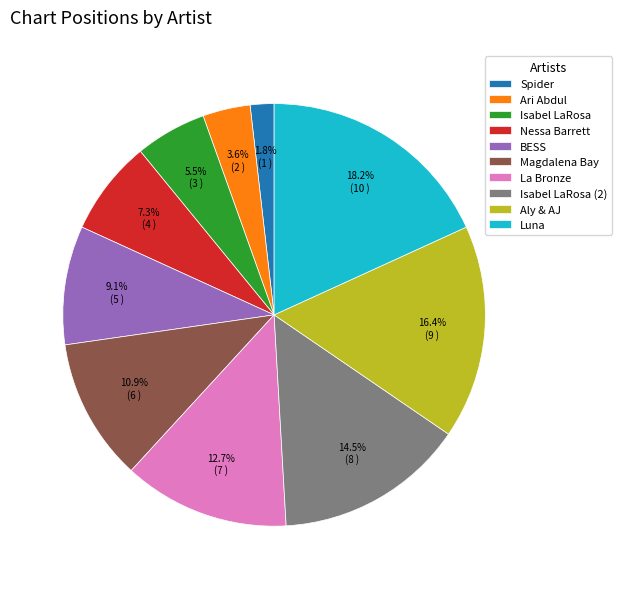

The Spider slice represents 2% of the pie. True or false?

True